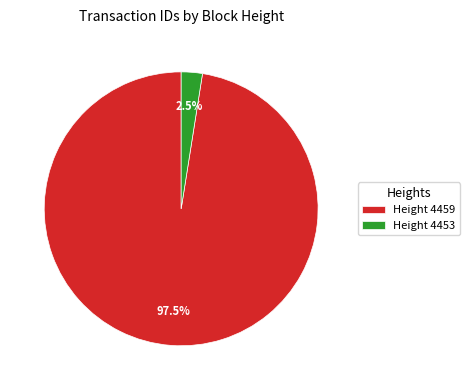

Is the sum of Height 4459 and Height 4453 greater than half?

Yes